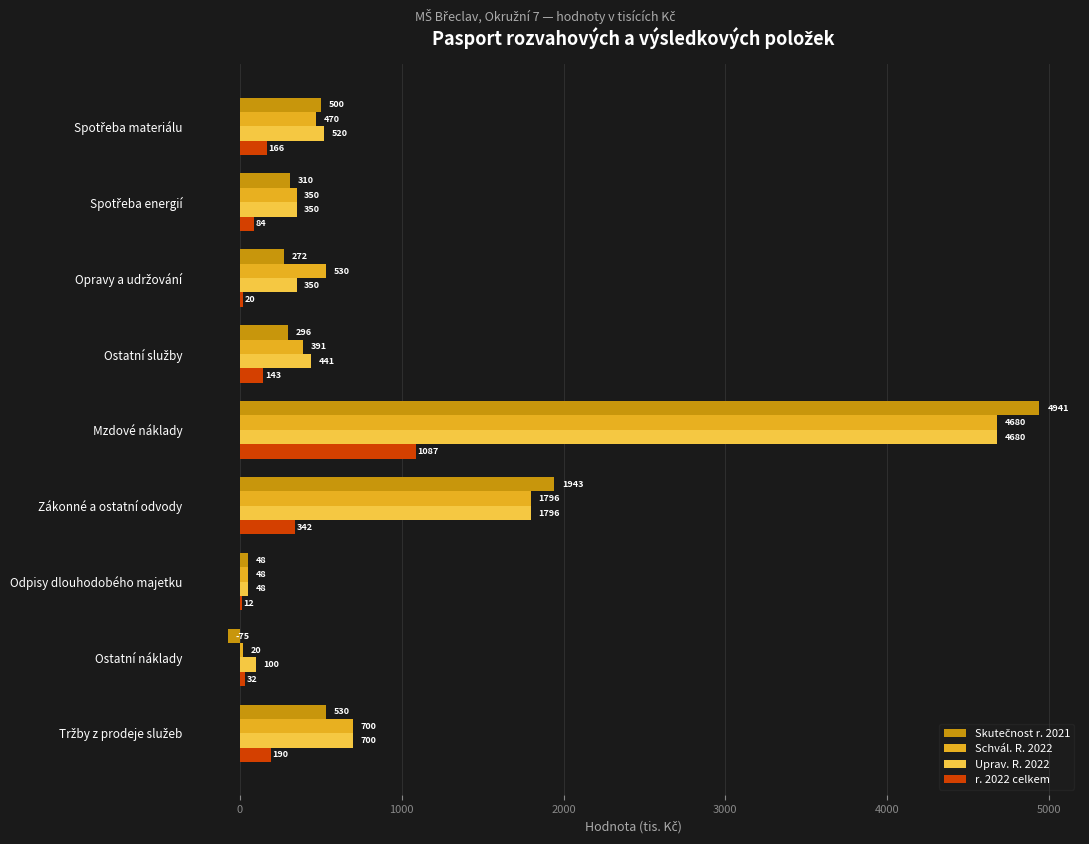

At which label is r. 2022 celkem closest to 549?

Zákonné a ostatní odvody